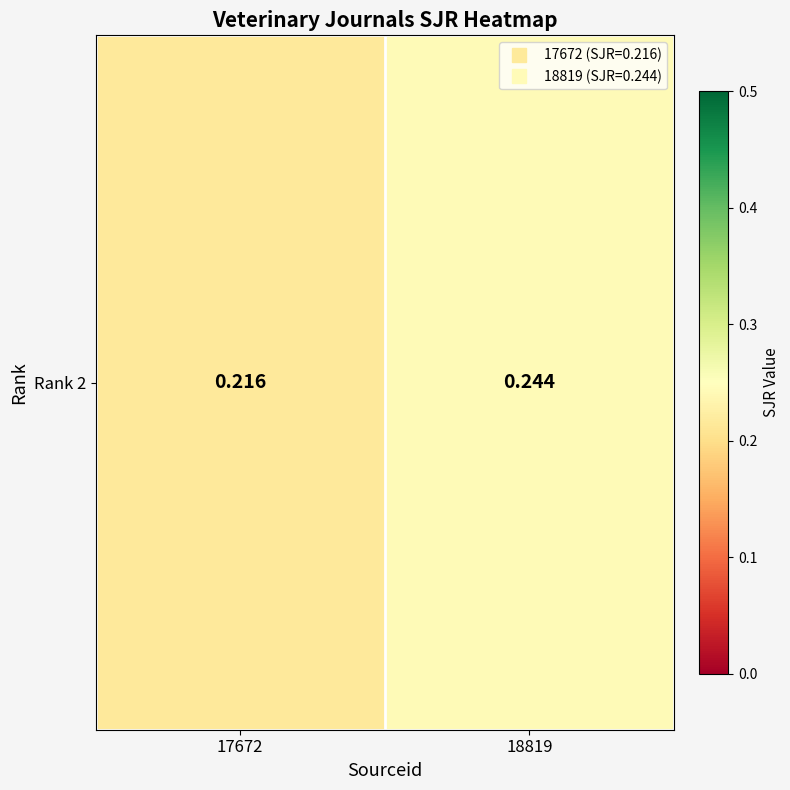

Count the number of data series in this chart.

1